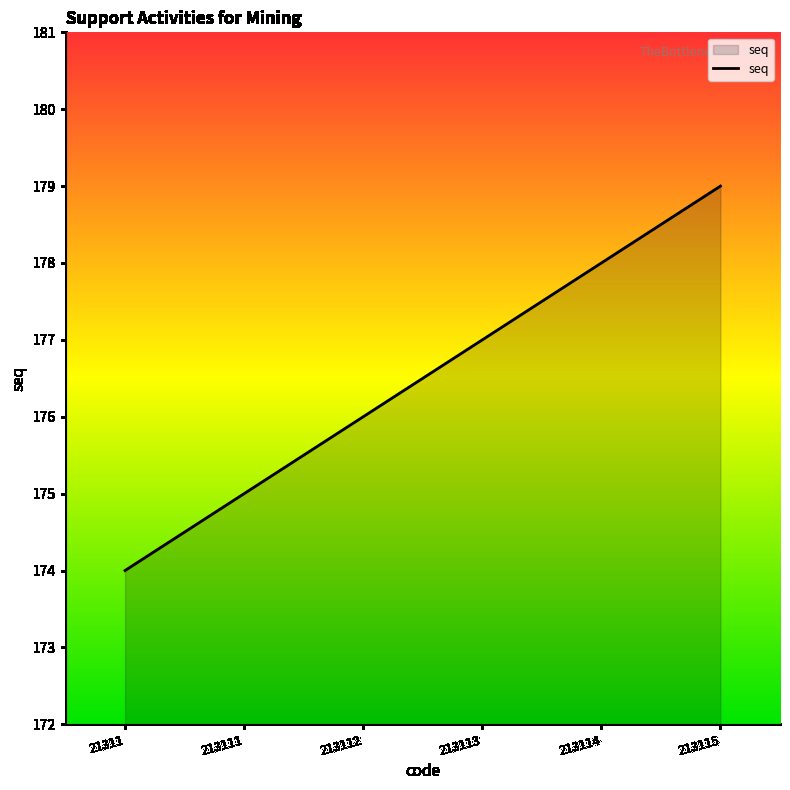

Where is the data nearest to the value 176?

213112